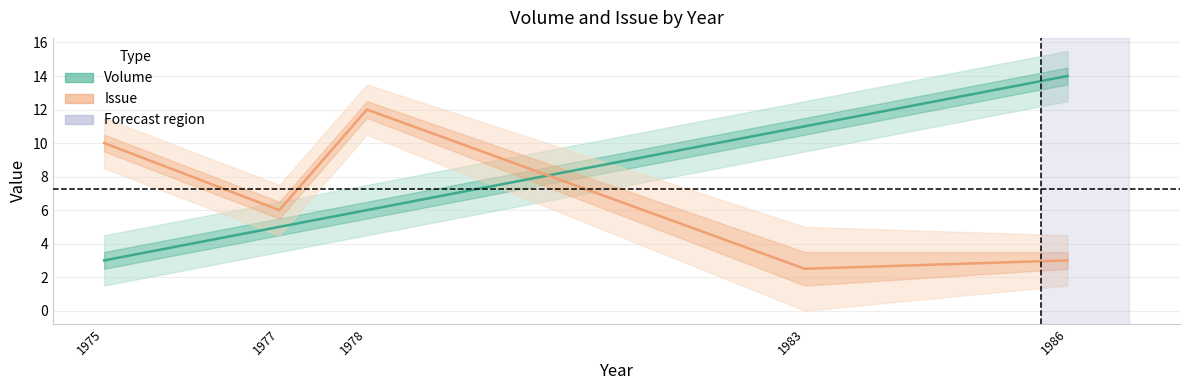

Rank the series by their average value, from highest to lowest.

Volume, Issue